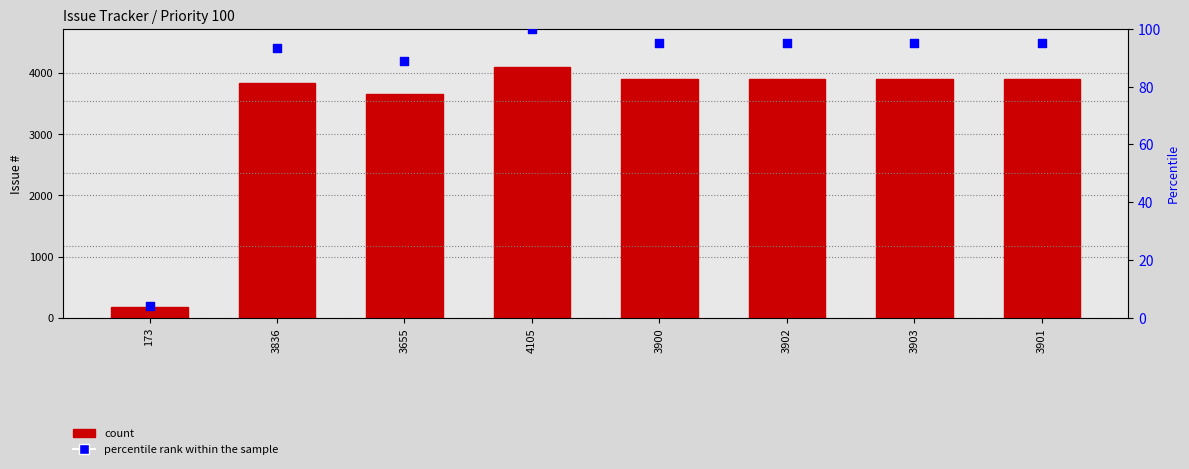

At which category is the sum across all series the highest?

4105